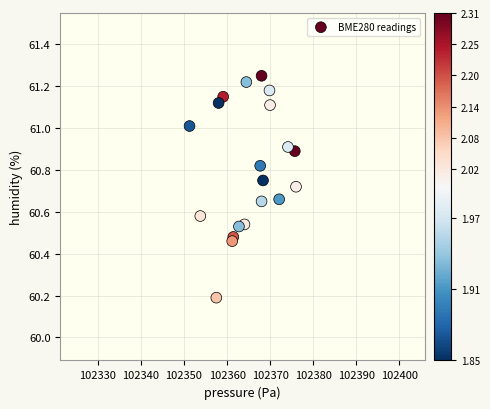

What Y value in the scatter plot is closest to 60?

60.2